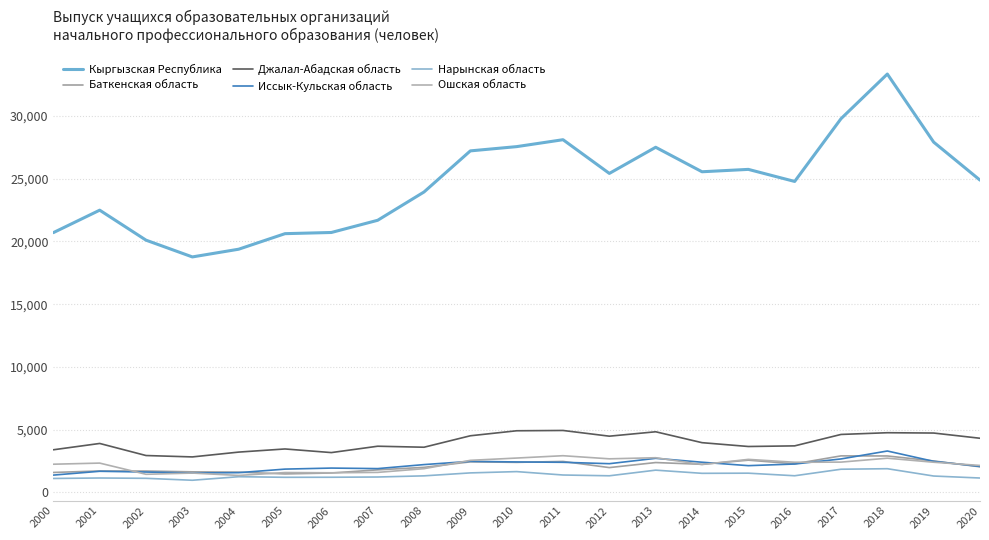

Does the chart display data point markers on the line(s)?

No